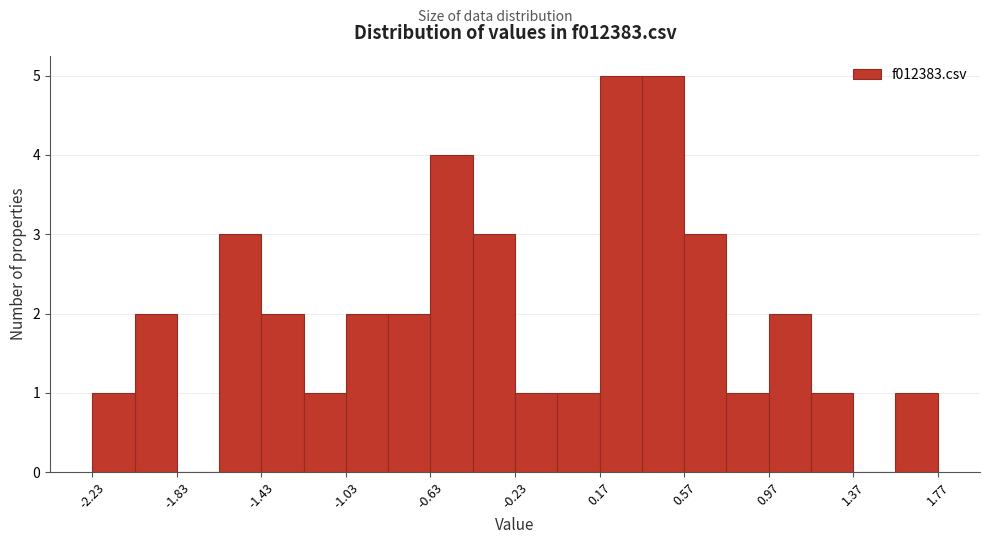

Reading left to right, transcribe this chart: for each bar, give the range it covers on the x-axis and its height. Neither the bar edges nor the heights are printed on the chart, so give them approximately, as read against the axes.

-2.25 to -2.05: 1
-2.05 to -1.85: 2
-1.85 to -1.65: 0
-1.65 to -1.45: 3
-1.45 to -1.25: 2
-1.25 to -1.05: 1
-1.05 to -0.85: 2
-0.85 to -0.65: 2
-0.65 to -0.45: 4
-0.45 to -0.25: 3
-0.25 to -0.05: 1
-0.05 to 0.15: 1
0.15 to 0.35: 5
0.35 to 0.55: 5
0.55 to 0.75: 3
0.75 to 0.95: 1
0.95 to 1.15: 2
1.15 to 1.35: 1
1.35 to 1.55: 0
1.55 to 1.75: 1